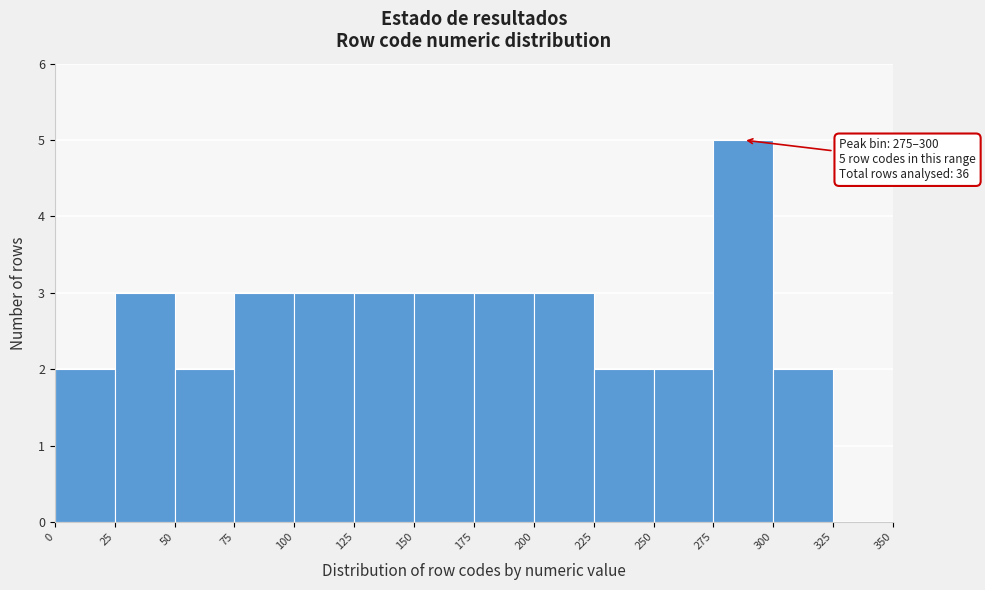

Over which range of the x-axis is the bar tallest?

275 to 300